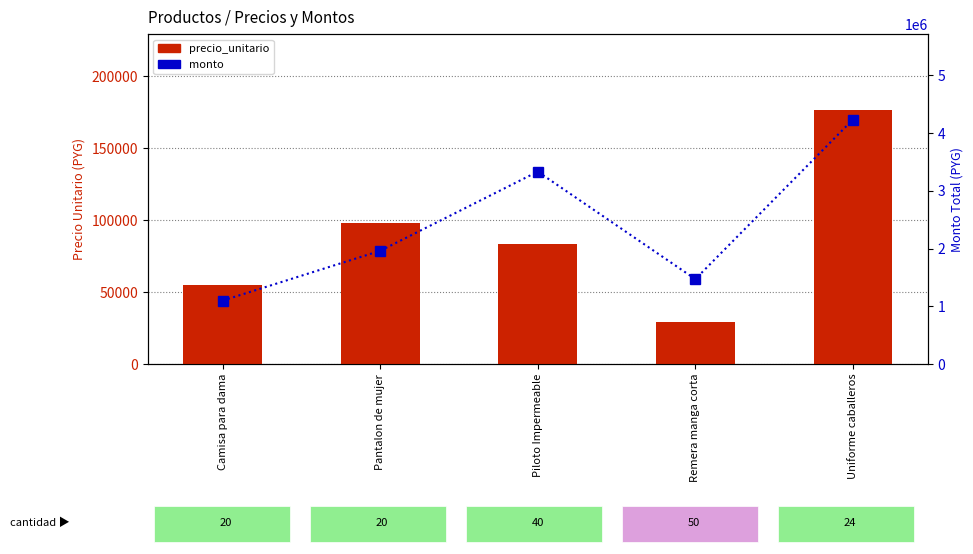

What is the difference between the precio_unitario values at Uniforme caballeros and Pantalon de mujer?

78400